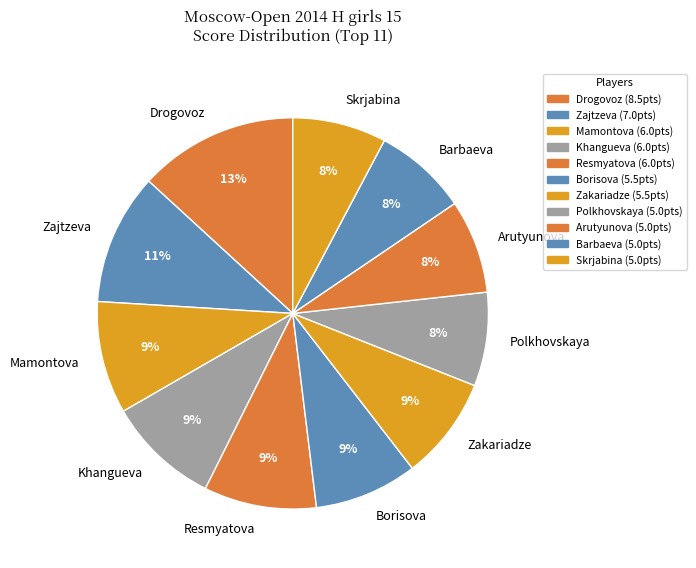

The Khangueva slice represents 1% of the pie. True or false?

False